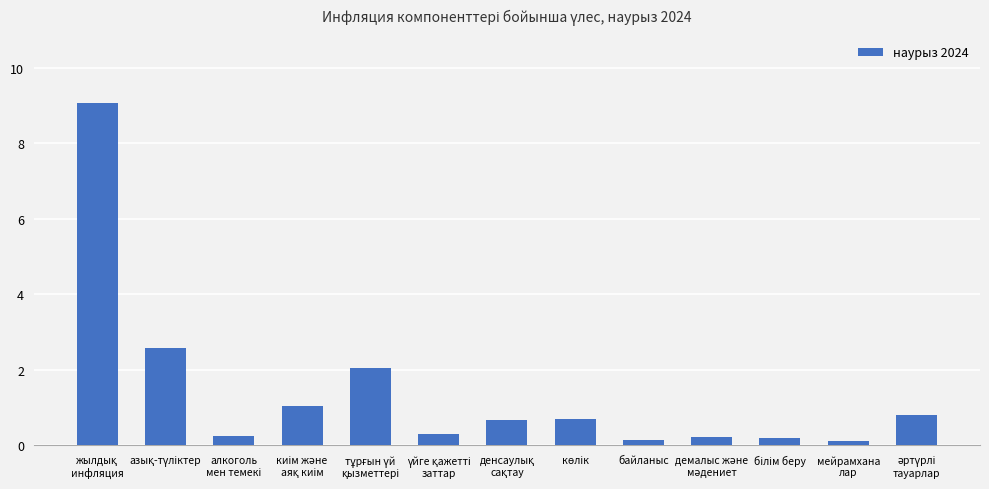

Reading right to left, transcribe all the data shown in this chart.

0.8	0.1	0.2	0.2	0.1	0.7	0.7	0.3	2.1	1.0	0.2	2.6	9.1